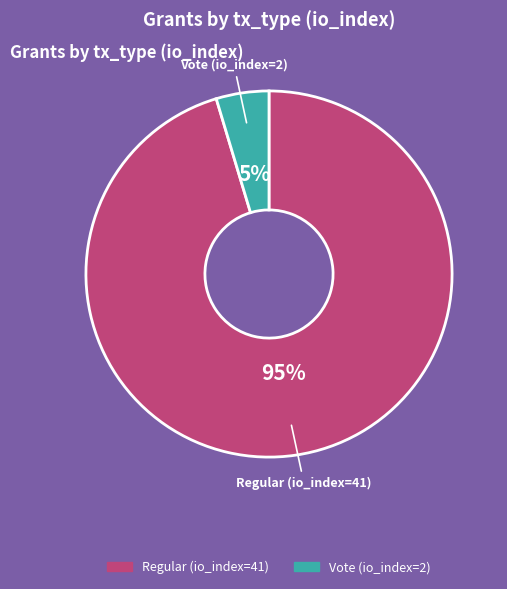

The Regular (io_index=41) slice represents 95% of the pie. True or false?

True